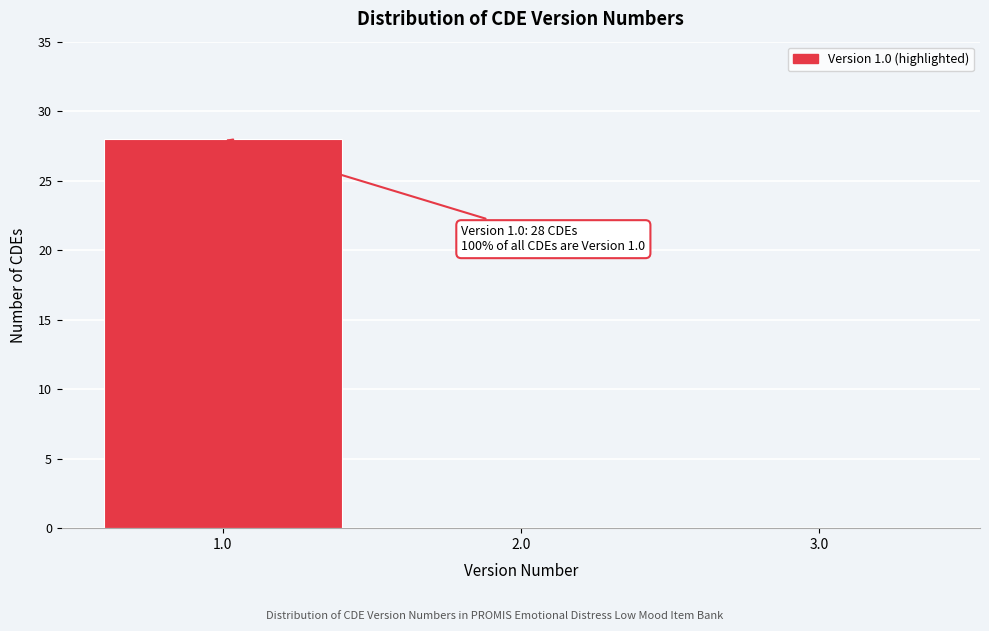

Which range on the x-axis has the tallest bar?

0.5 to 1.5